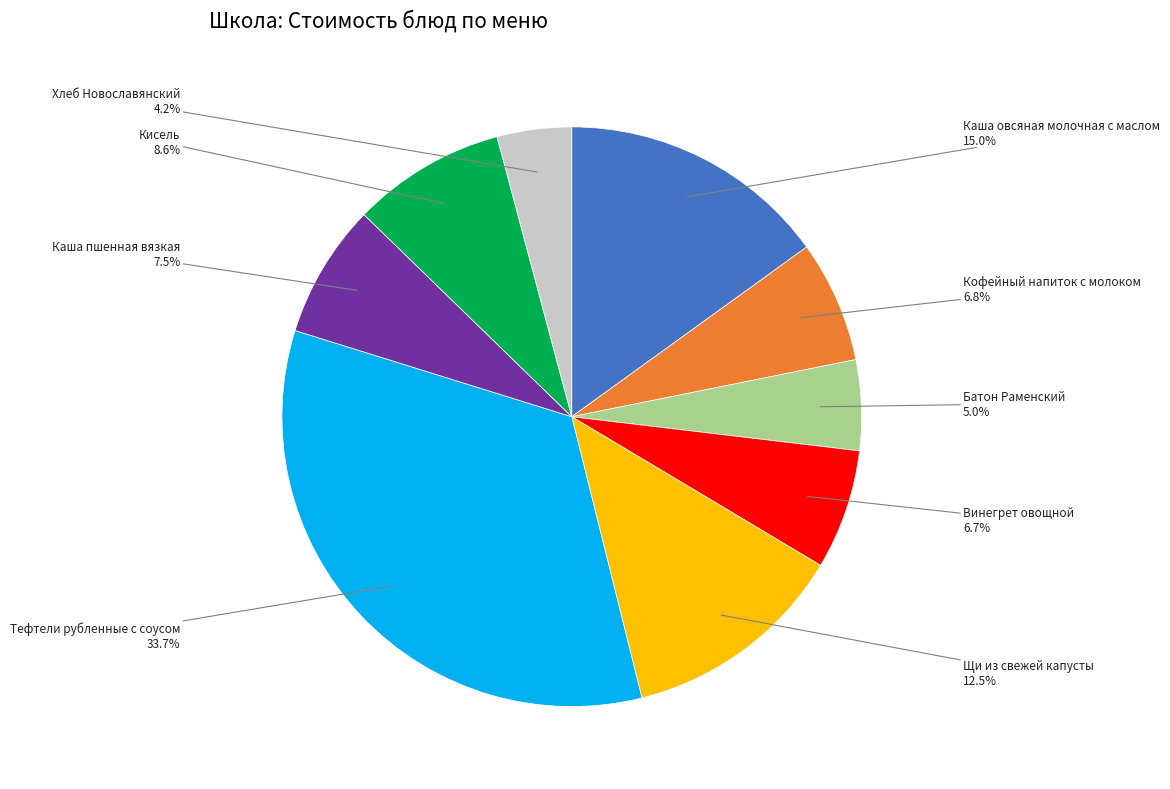

What is the ratio of the value at Хлеб Новославянский to the value at Щи из свежей капусты?

0.3